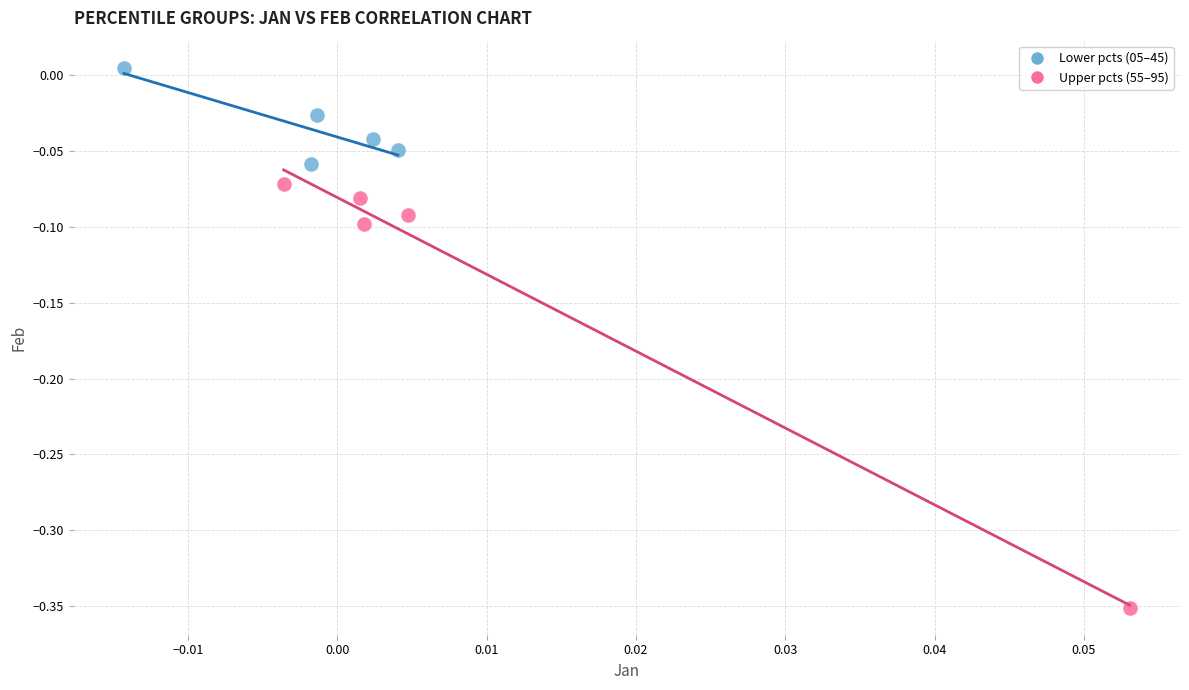

Which series has the widest spread of Y values?

Upper pcts (55–95)